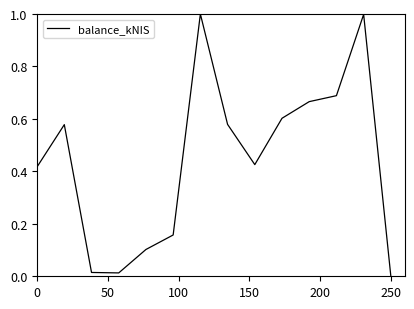

Is this an area chart (filled region under the line)?

No